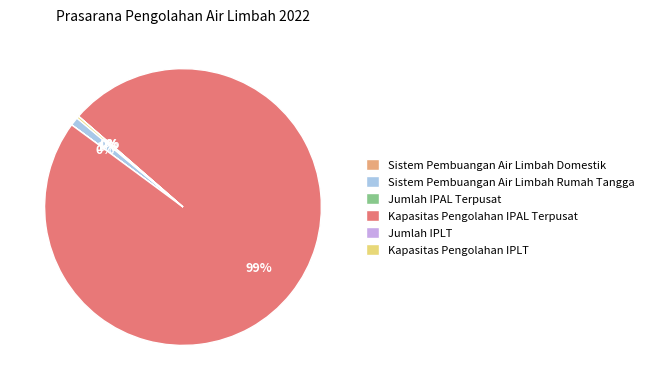

Does Kapasitas Pengolahan IPAL Terpusat account for over 50% of the chart?

Yes